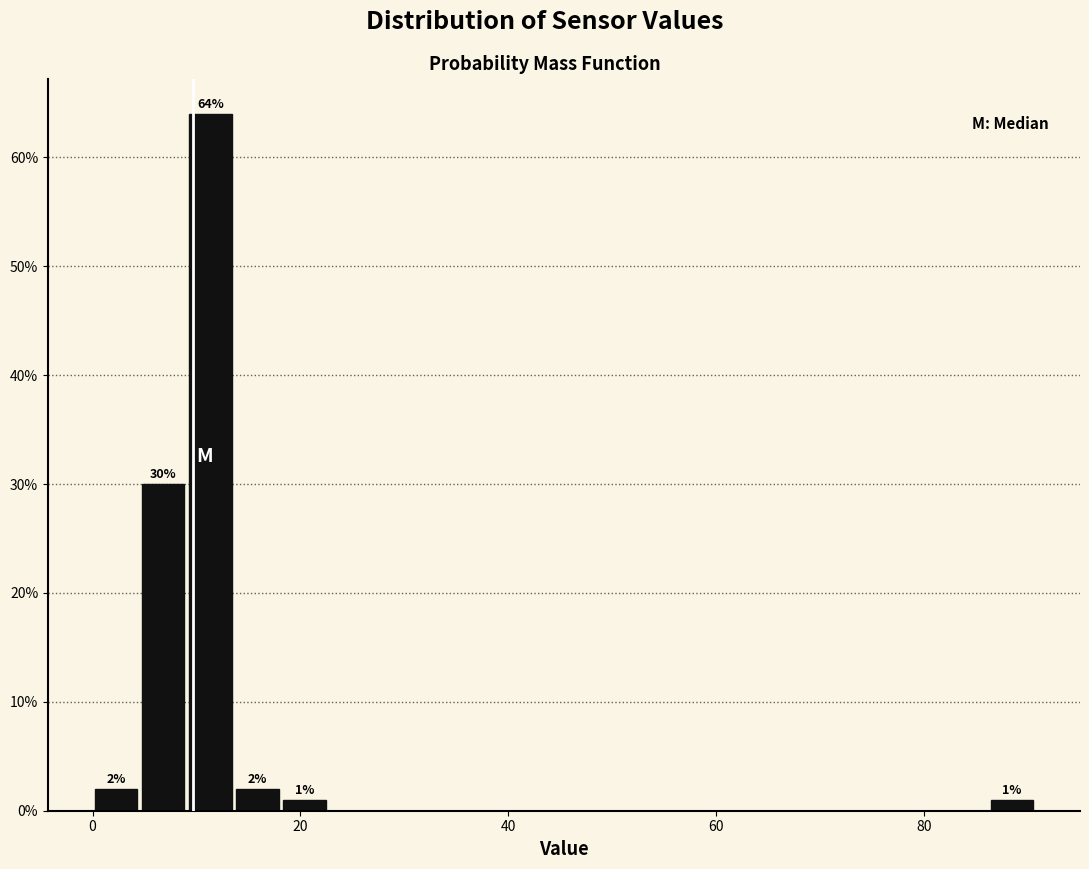

Around what value on the x-axis is the tallest bar? Give the approximate position of its centre, as read against the axis.

12